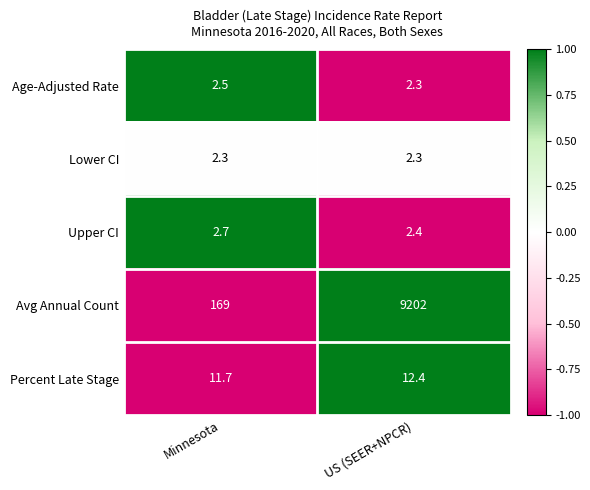

Count the number of categories in the chart.

2